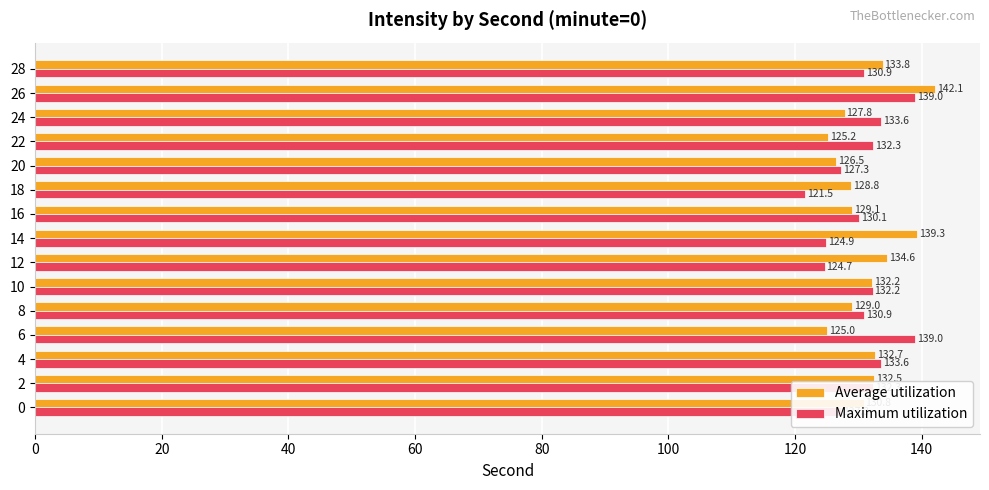

At which category is the sum across all series the highest?

26